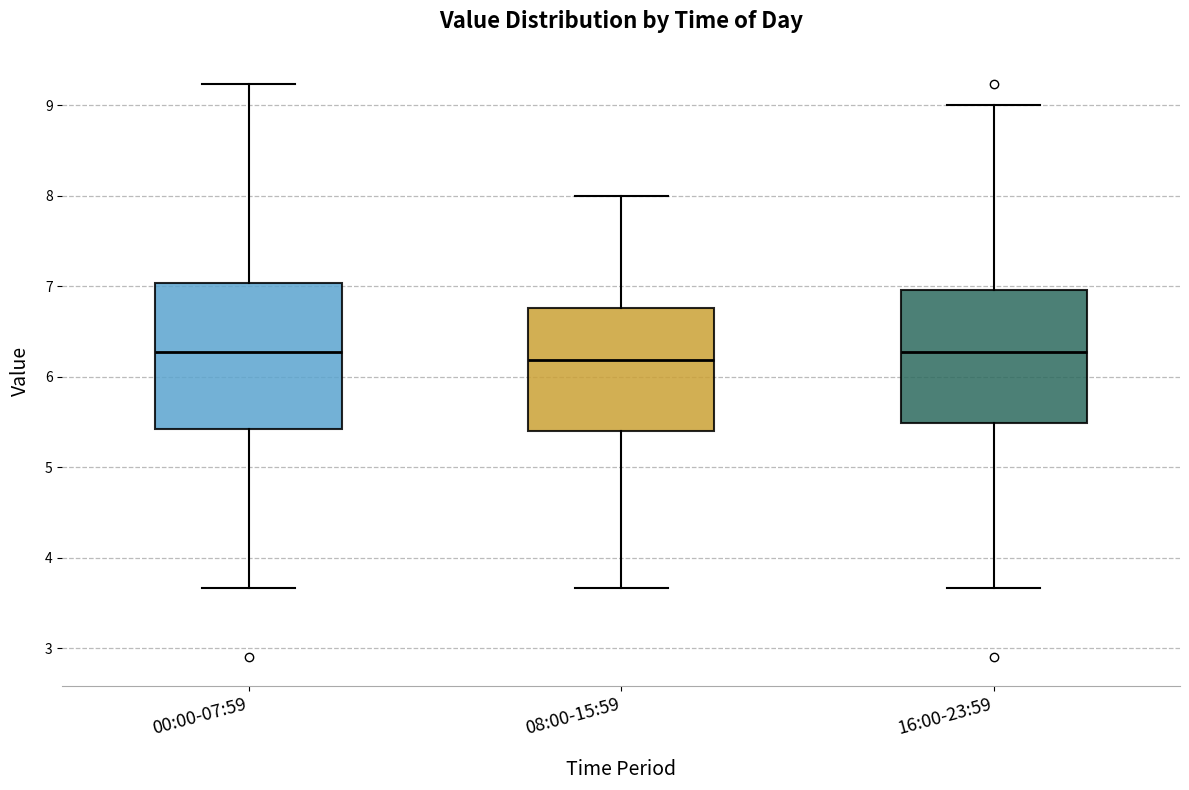

Comparing the boxes themselves (not the whiskers), which one is the tallest?

00:00-07:59